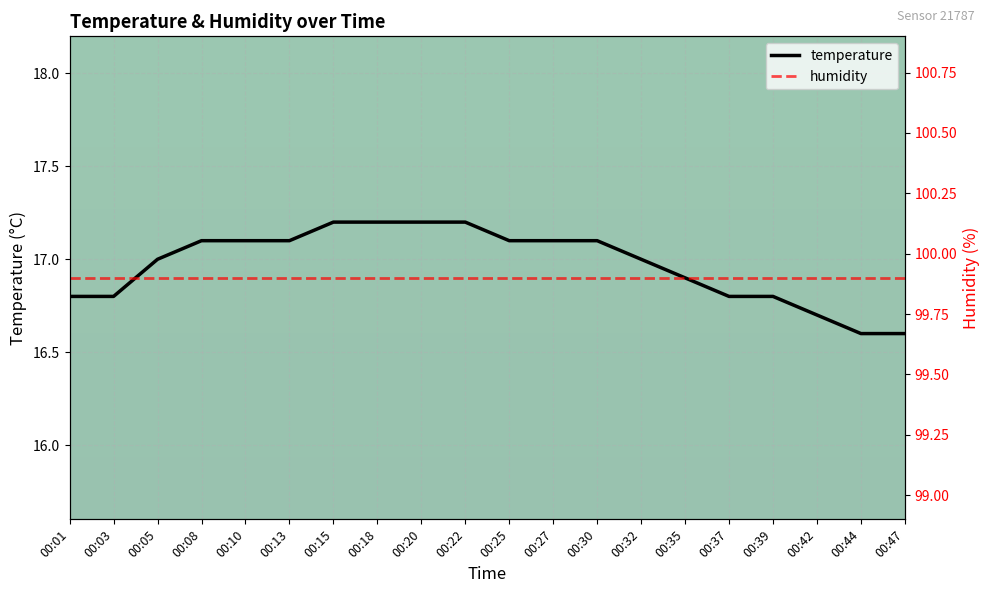

How many lines are shown in the chart?

2